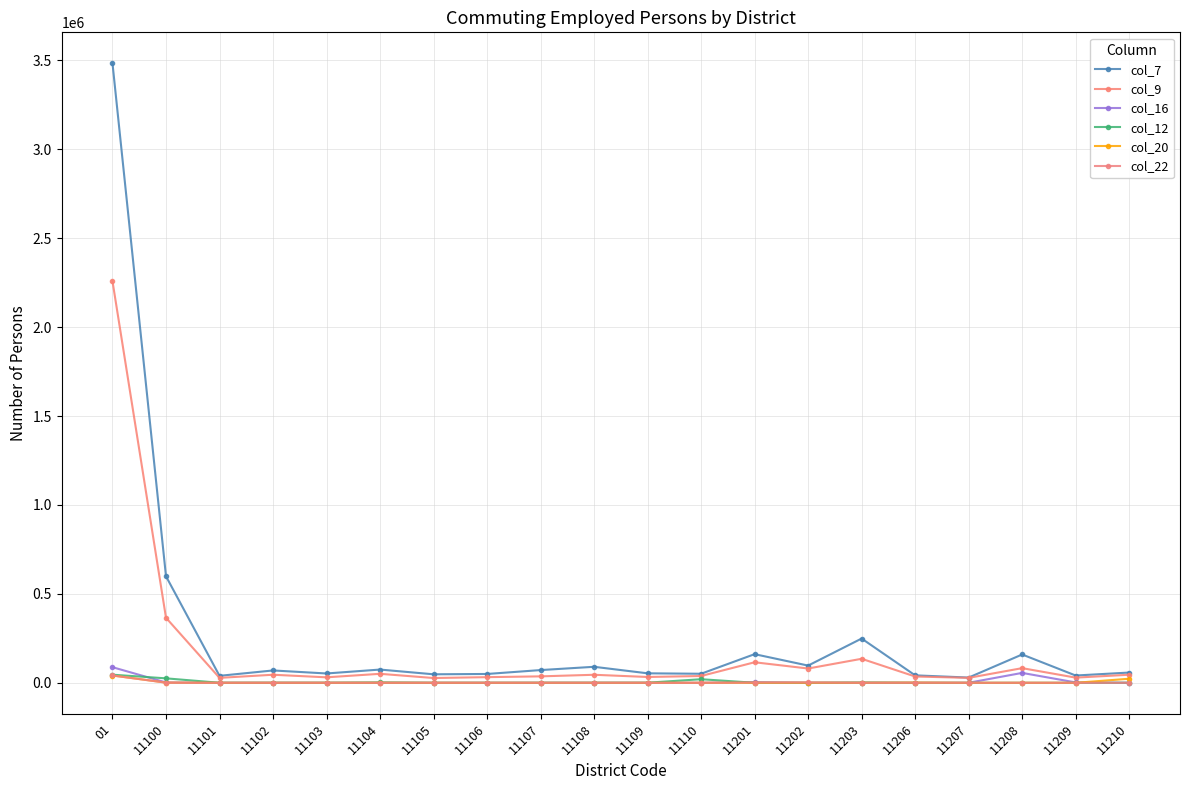

What are all the series names shown in the legend?

col_7, col_9, col_16, col_12, col_20, col_22